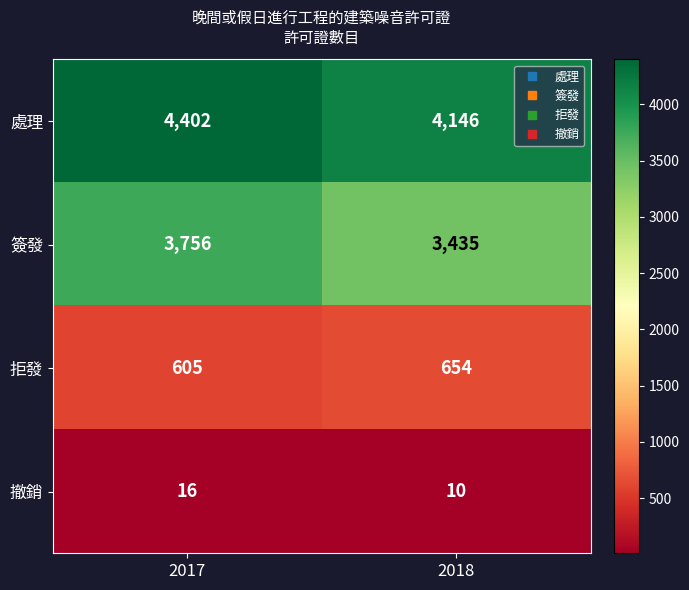

Reading right to left, extract all data points from this chart.

處理: 4146	4402
簽發: 3435	3756
拒發: 654	605
撤銷: 10	16